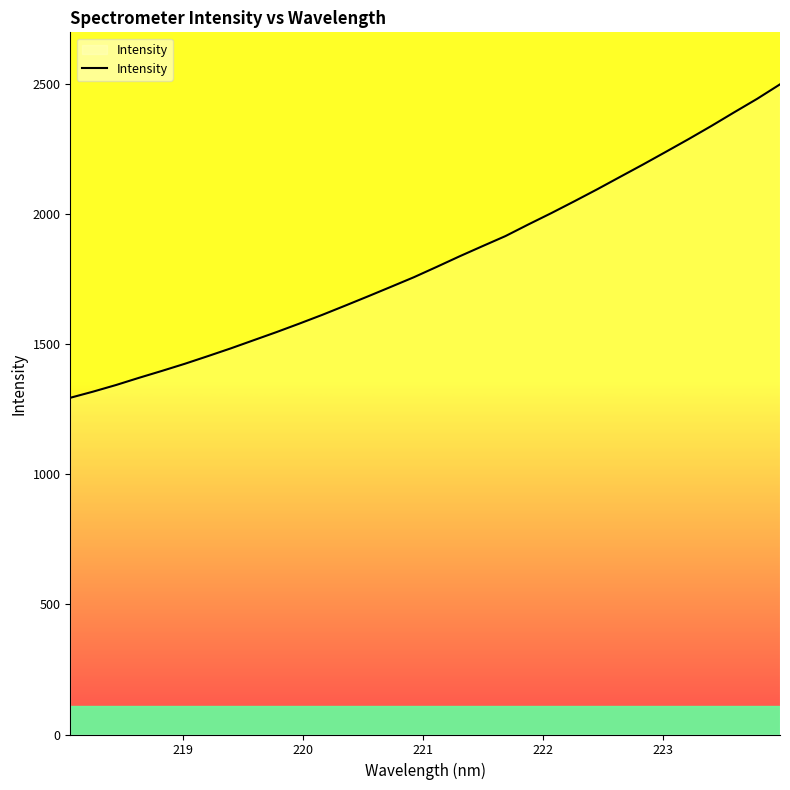

What is the maximum value shown in the chart?

2498.9